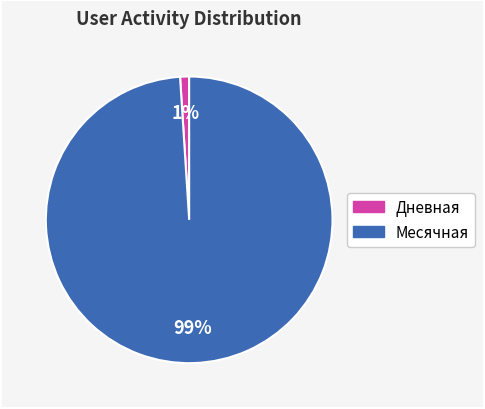

Is there any slice that represents more than half of the pie?

Yes